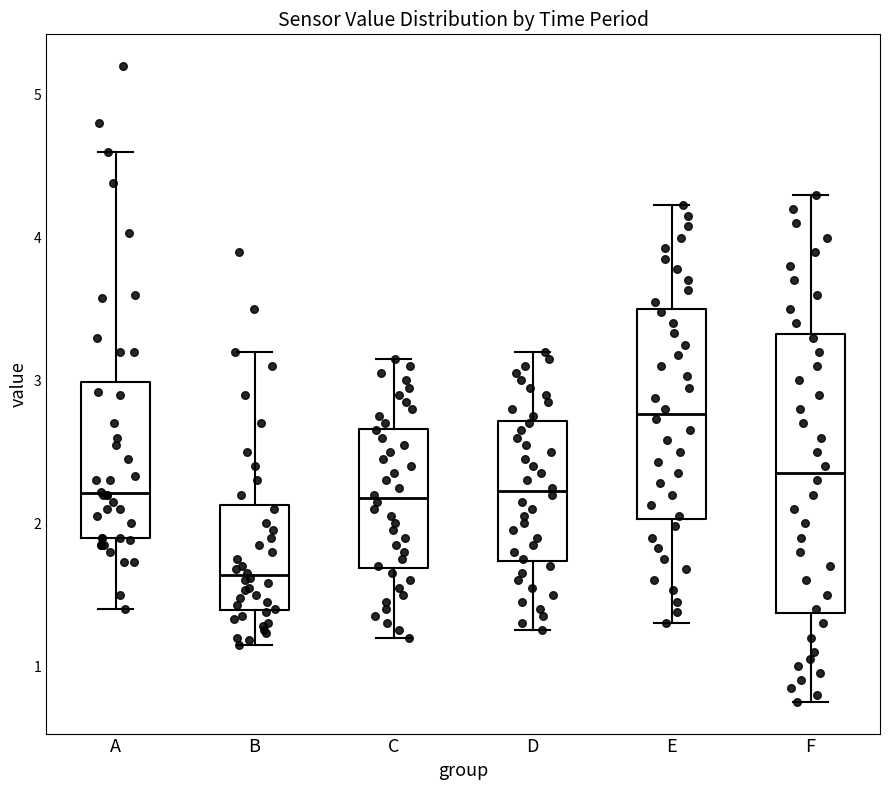

Which box's median line is the highest?

E